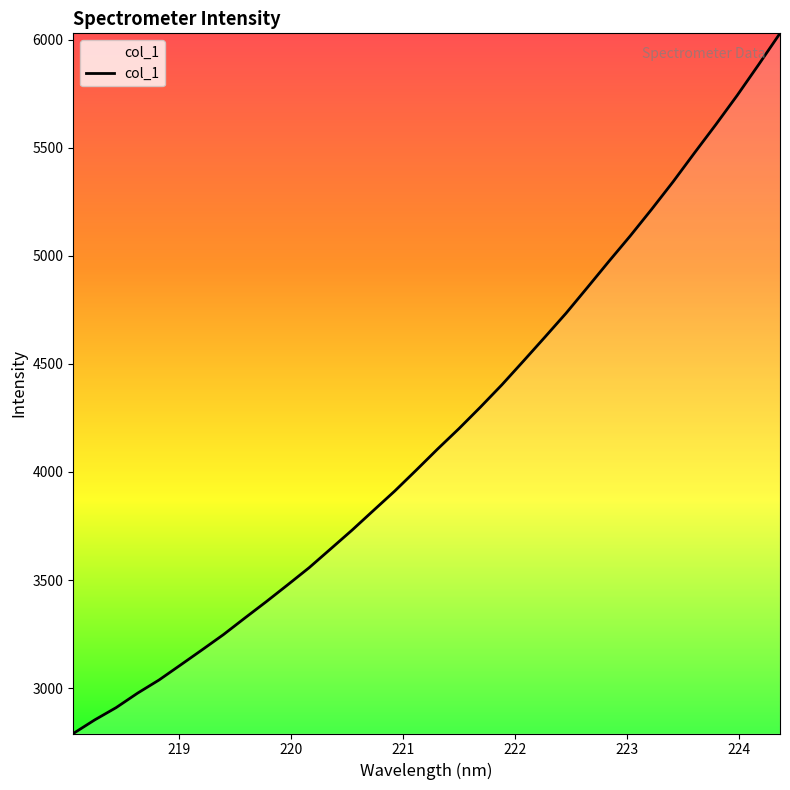

What is the difference between the maximum and minimum values?

3239.3